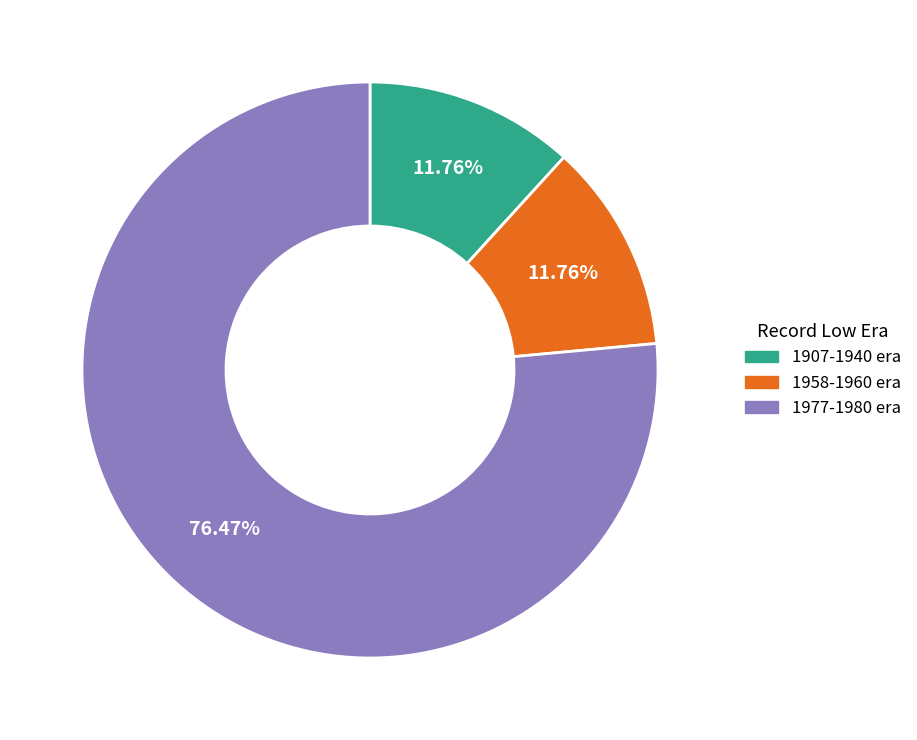

Is there a majority slice in this chart?

Yes